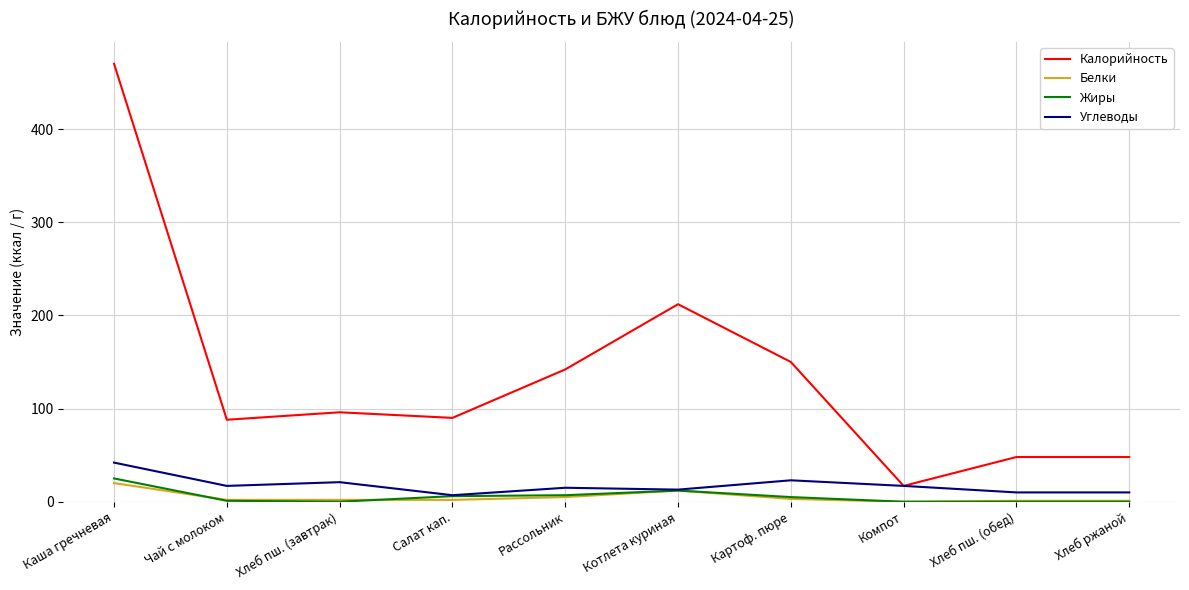

Rank the series by their maximum value, from highest to lowest.

Калорийность, Углеводы, Жиры, Белки